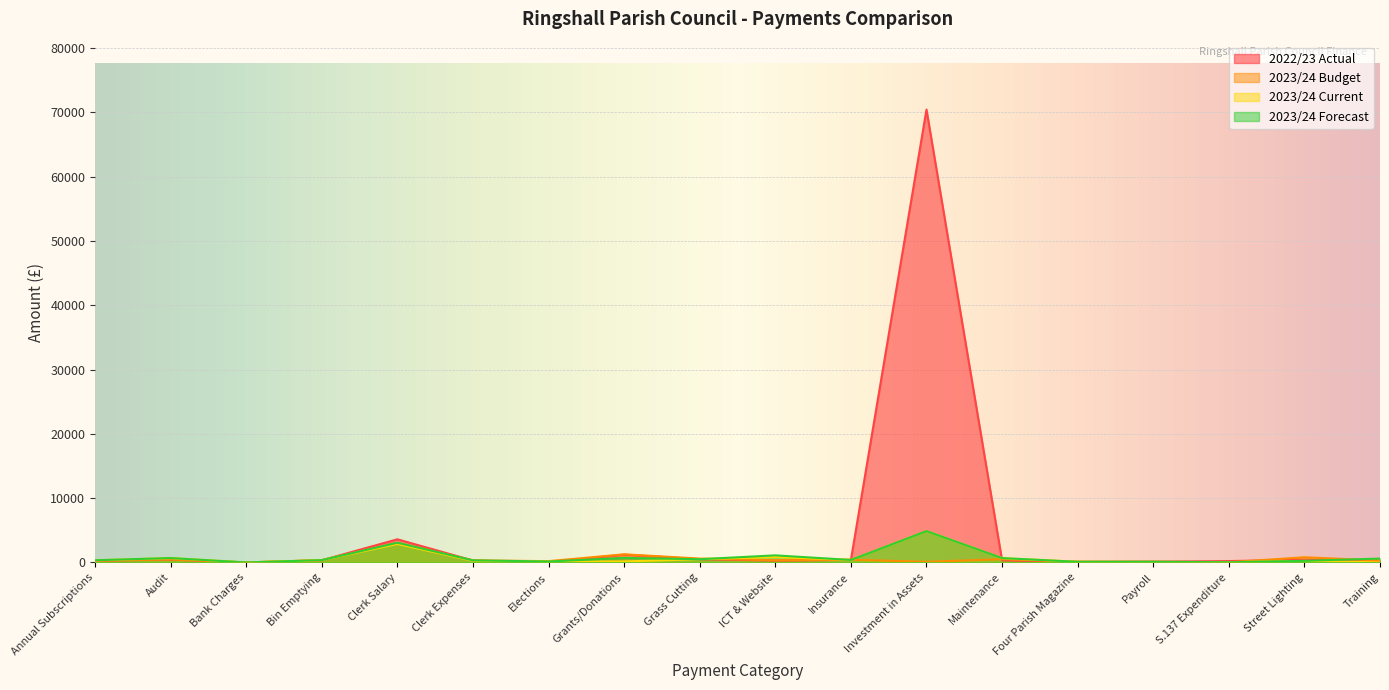

What is the maximum value shown in the chart?

70415.9